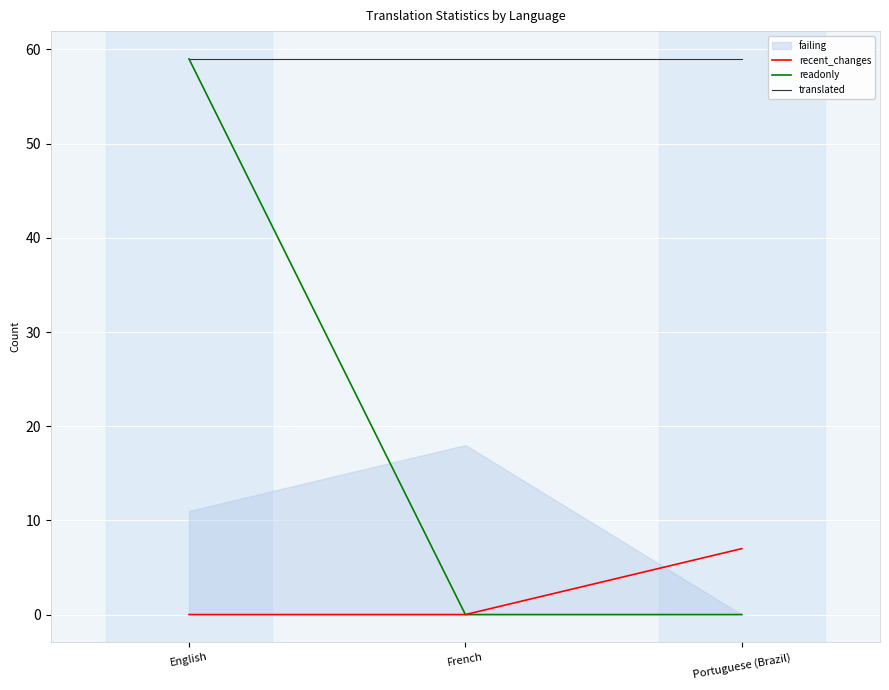

The readonly series shows 59 at English. True or false?

True